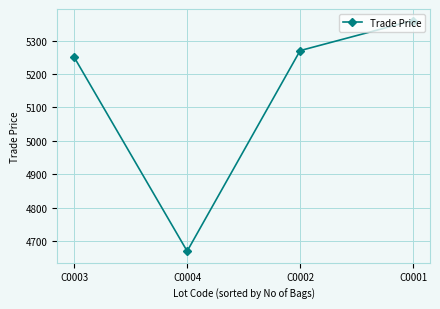

How many distinct data groups are displayed?

1